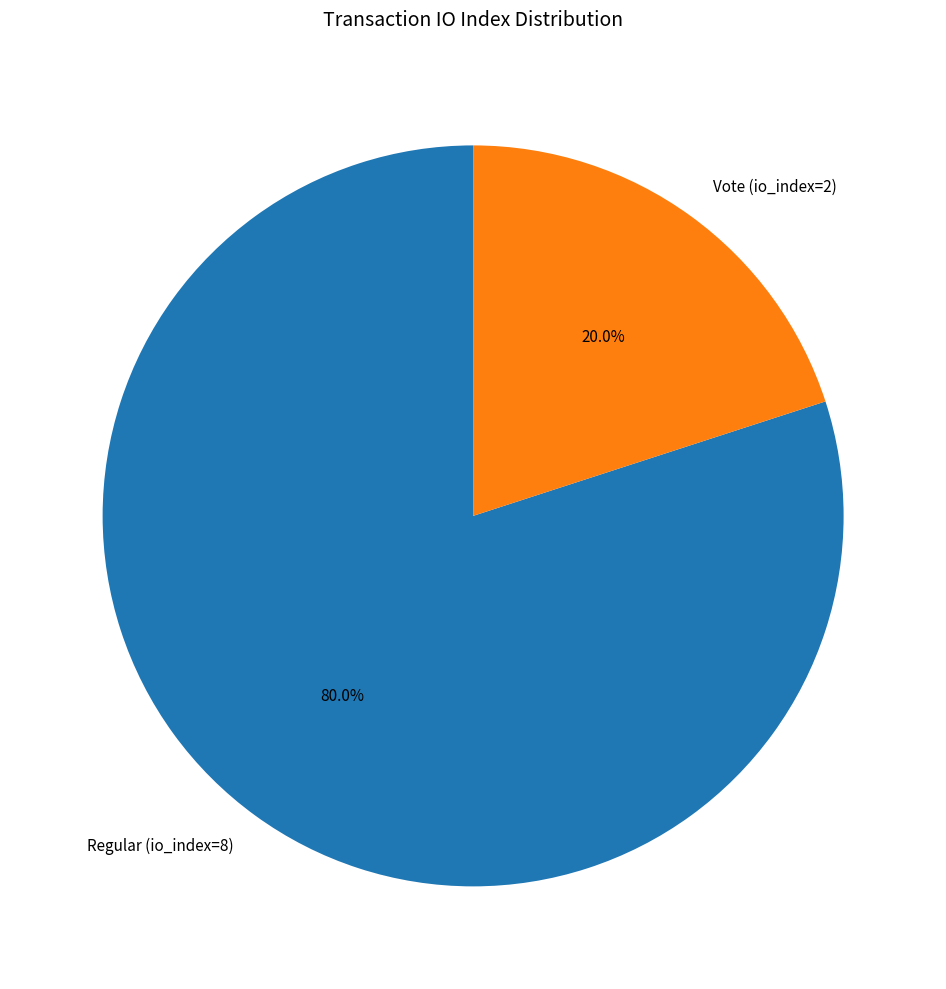

Count the number of slices in the pie.

2